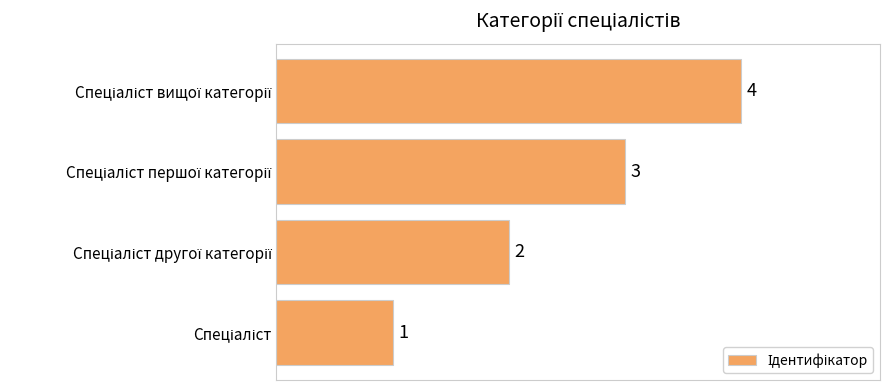

What is the greatest value displayed?

4